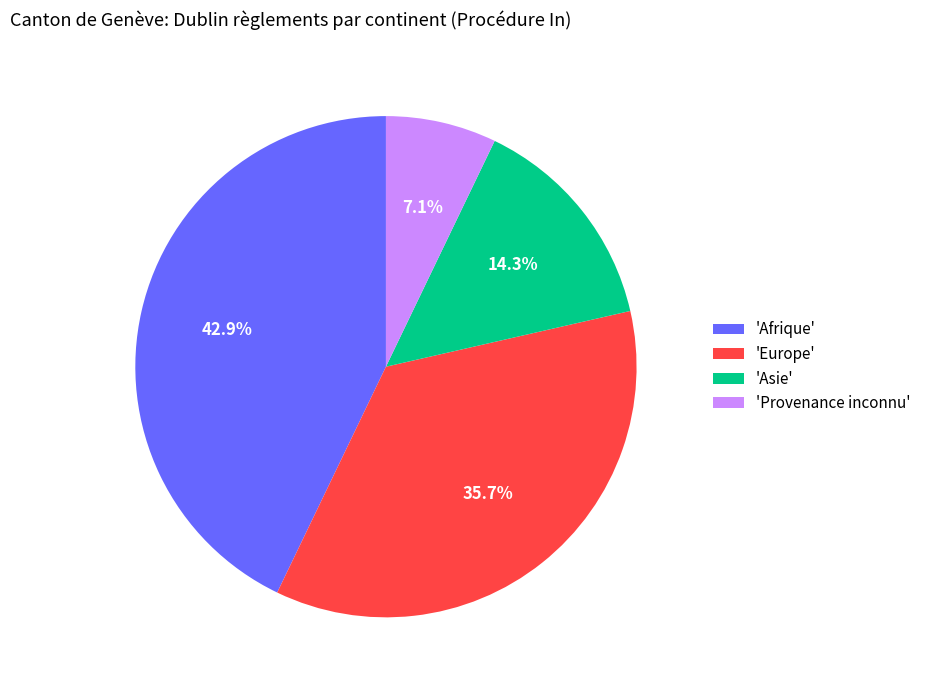

Which slice is the smallest?

'Provenance inconnu'